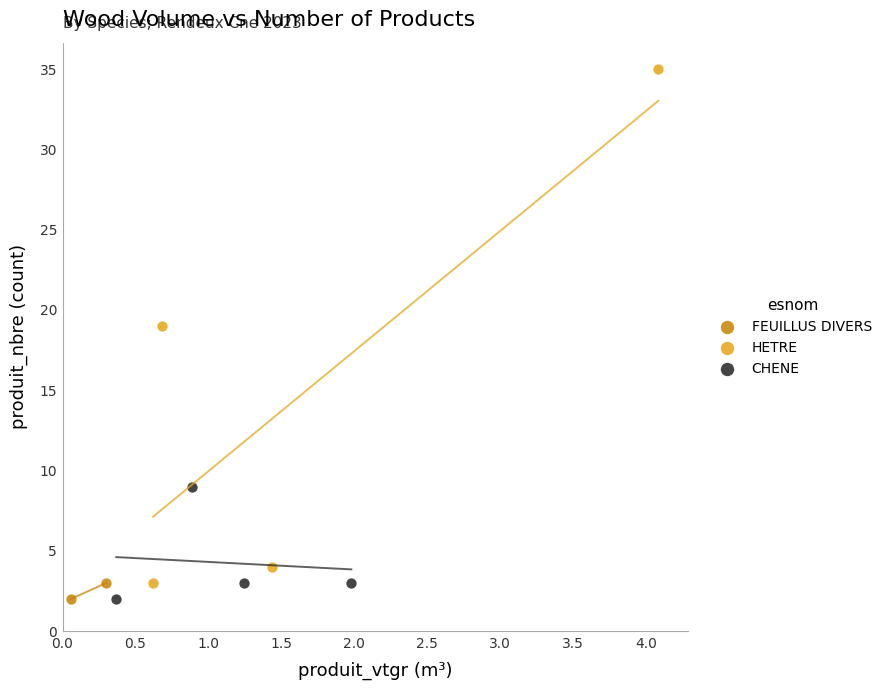

What are all the series names shown in the legend?

FEUILLUS DIVERS, HETRE, CHENE